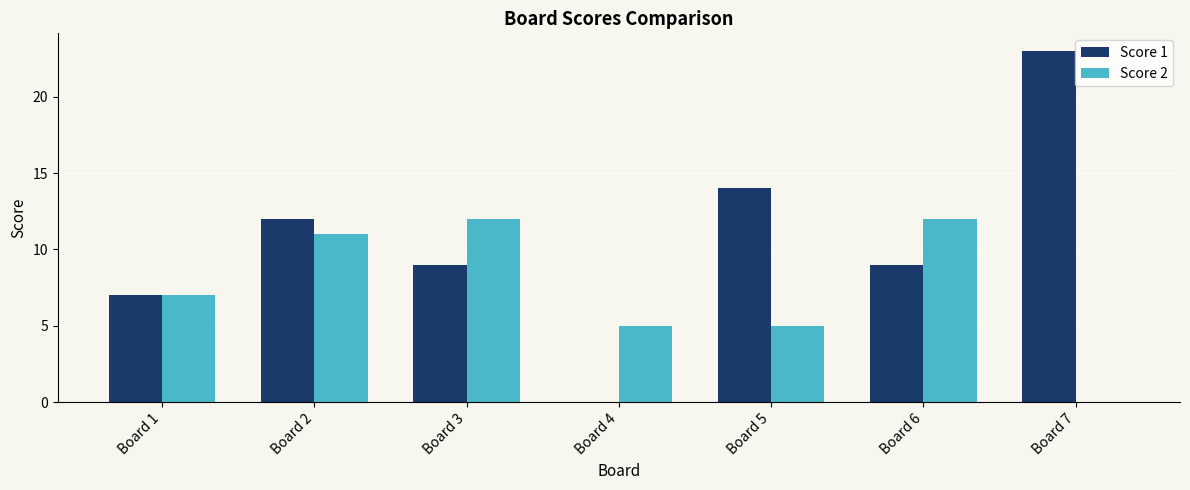

Where is Score 1 nearest to the value 11?

Board 2